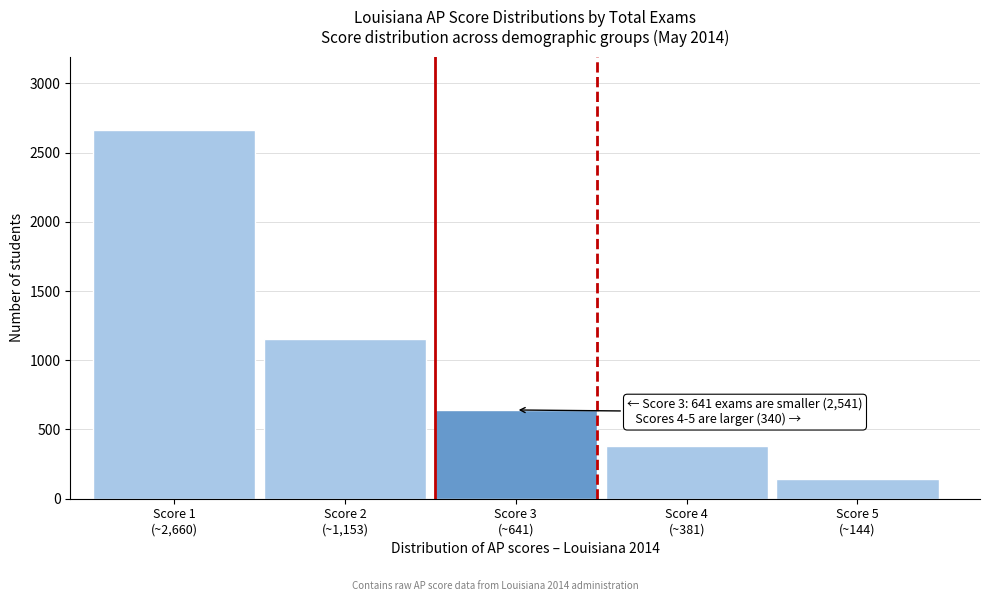

Reading right to left, what are all the values shown in this chart?

144	381	641	1153	2660